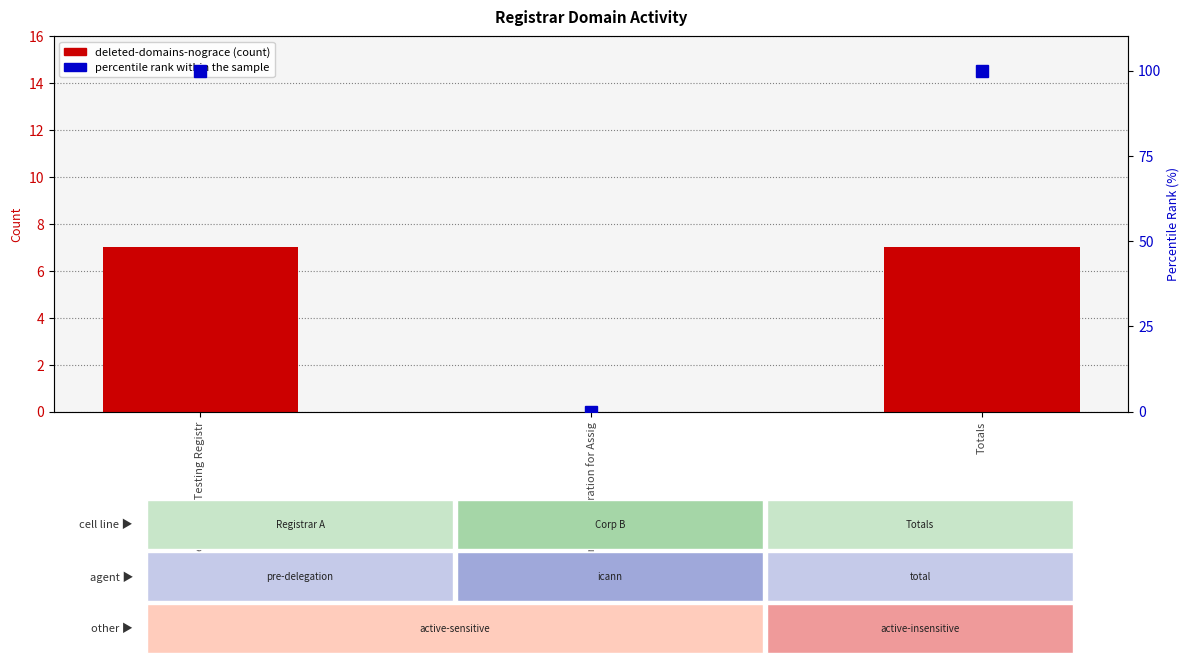

Reading right to left, extract all data points from this chart.

deleted-domains-nograce: Totals=7	Internet Corporation for Assig=0	Pre-Delegation Testing Registr=7
percentile rank within the sample: Totals=100	Internet Corporation for Assig=0	Pre-Delegation Testing Registr=100